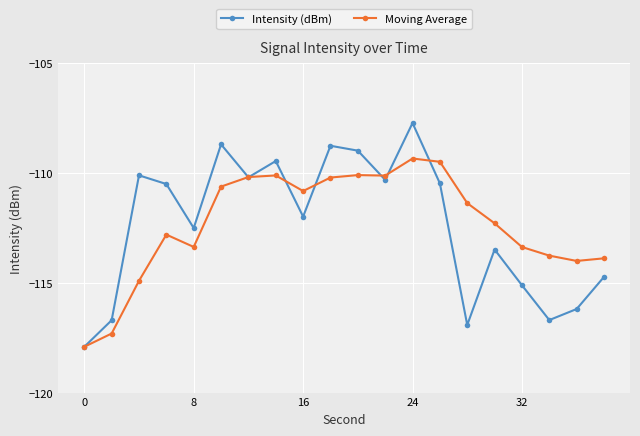

What is the greatest value displayed?

-107.7